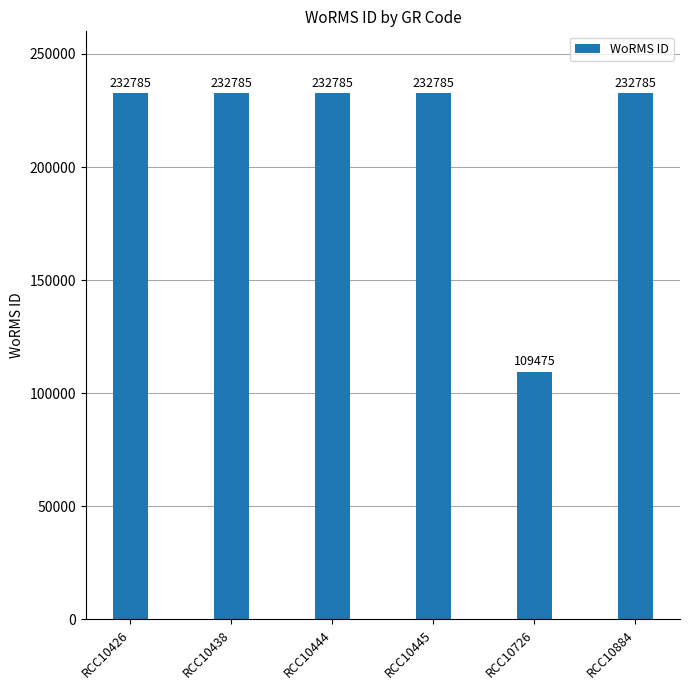

The chart shows a value of 368783 at RCC10445. True or false?

False